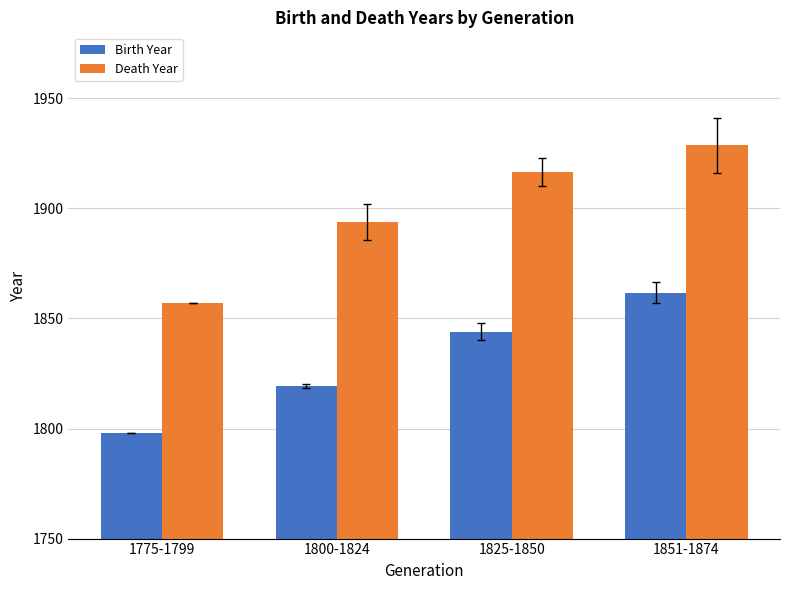

What is the difference between the Death Year values at 1825-1850 and 1800-1824?

22.8